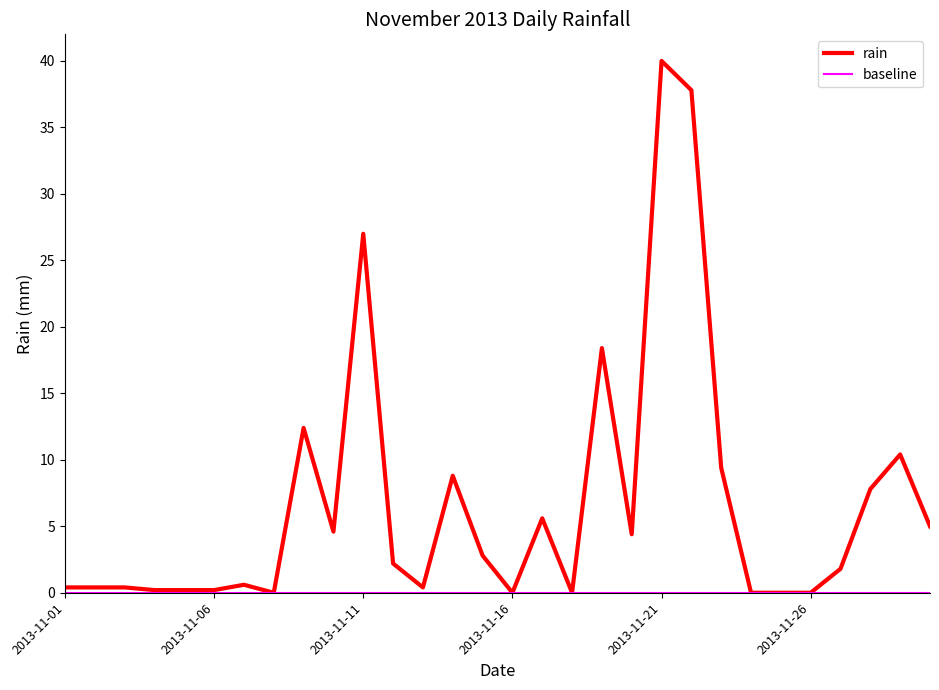

What value does the data have at 2013-11-28?

7.8